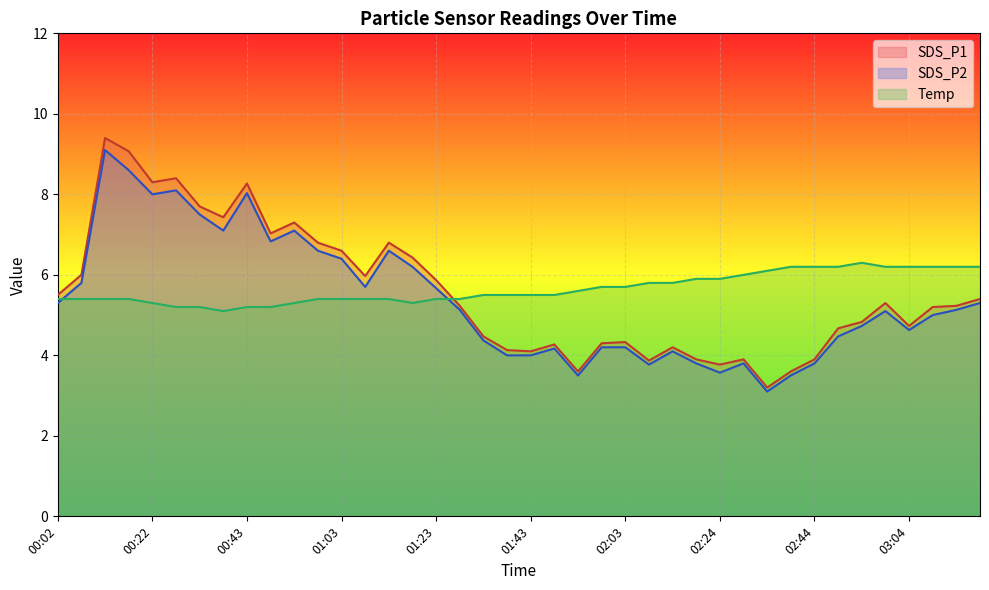

List the labels in order of Temp value, largest first.

02:54, 02:39, 02:44, 02:49, 02:59, 03:04, 03:09, 03:14, 03:19, 02:34, 02:29, 02:19, 02:24, 02:08, 02:13, 01:58, 02:03, 01:53, 01:33, 01:38, 01:43, 01:48, 00:02, 00:07, 00:12, 00:17, 00:58, 01:03, 01:08, 01:13, 01:23, 01:28, 00:22, 00:53, 01:18, 00:27, 00:32, 00:43, 00:48, 00:38